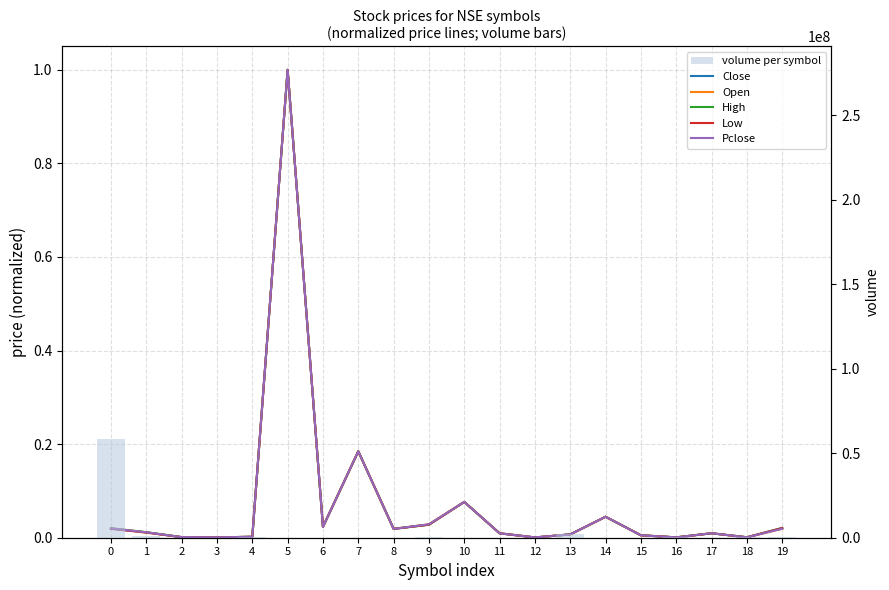

What are all the series names shown in the legend?

Close, Open, High, Low, Pclose, volume per symbol